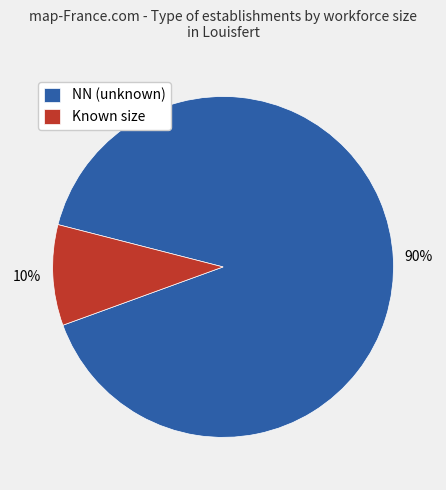

Rank the categories by value from highest to lowest.

NN (unknown), Known size